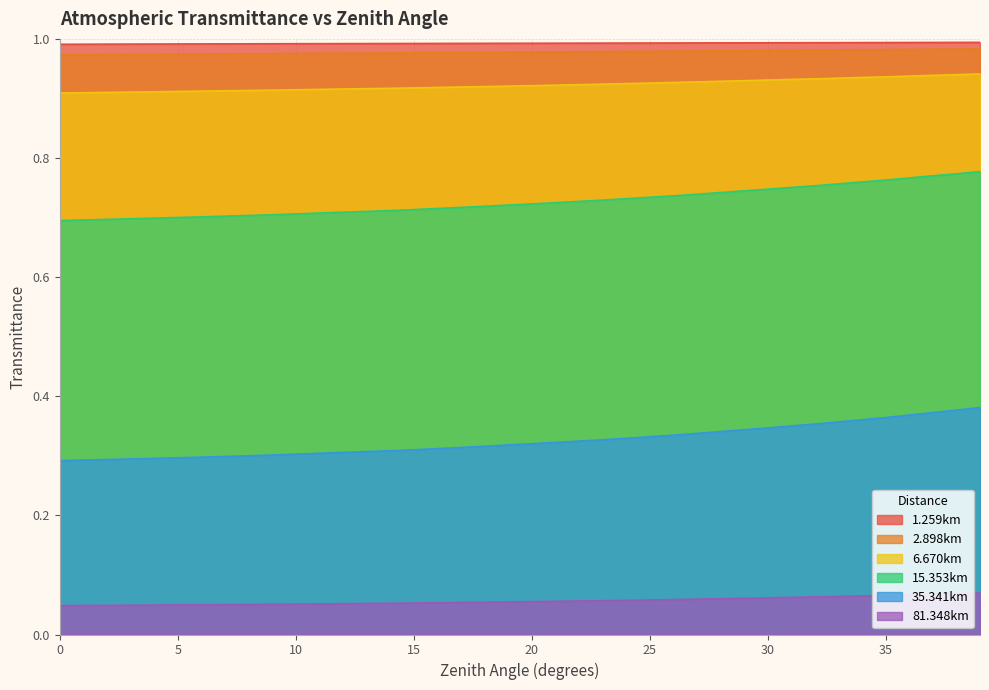

Reading right to left, extract all data points from this chart.

1.259km: 39=1.0	38=1.0	37=1.0	36=1.0	35=1.0	34=1.0	33=1.0	32=1.0	31=1.0	30=1.0	29=1.0	28=1.0	27=1.0	26=1.0	25=1.0	24=1.0	23=1.0	22=1.0	21=1.0	20=1.0	19=1.0	18=1.0	17=1.0	16=1.0	15=1.0	14=1.0	13=1.0	12=1.0	11=1.0	10=1.0	9=1.0	8=1.0	7=1.0	6=1.0	5=1.0	4=1.0	3=1.0	2=1.0	1=1.0	0=1.0
2.898km: 39=1.0	38=1.0	37=1.0	36=1.0	35=1.0	34=1.0	33=1.0	32=1.0	31=1.0	30=1.0	29=1.0	28=1.0	27=1.0	26=1.0	25=1.0	24=1.0	23=1.0	22=1.0	21=1.0	20=1.0	19=1.0	18=1.0	17=1.0	16=1.0	15=1.0	14=1.0	13=1.0	12=1.0	11=1.0	10=1.0	9=1.0	8=1.0	7=1.0	6=1.0	5=1.0	4=1.0	3=1.0	2=1.0	1=1.0	0=1.0
6.670km: 39=0.9	38=0.9	37=0.9	36=0.9	35=0.9	34=0.9	33=0.9	32=0.9	31=0.9	30=0.9	29=0.9	28=0.9	27=0.9	26=0.9	25=0.9	24=0.9	23=0.9	22=0.9	21=0.9	20=0.9	19=0.9	18=0.9	17=0.9	16=0.9	15=0.9	14=0.9	13=0.9	12=0.9	11=0.9	10=0.9	9=0.9	8=0.9	7=0.9	6=0.9	5=0.9	4=0.9	3=0.9	2=0.9	1=0.9	0=0.9
15.353km: 39=0.8	38=0.8	37=0.8	36=0.8	35=0.8	34=0.8	33=0.8	32=0.8	31=0.8	30=0.7	29=0.7	28=0.7	27=0.7	26=0.7	25=0.7	24=0.7	23=0.7	22=0.7	21=0.7	20=0.7	19=0.7	18=0.7	17=0.7	16=0.7	15=0.7	14=0.7	13=0.7	12=0.7	11=0.7	10=0.7	9=0.7	8=0.7	7=0.7	6=0.7	5=0.7	4=0.7	3=0.7	2=0.7	1=0.7	0=0.7
35.341km: 39=0.4	38=0.4	37=0.4	36=0.4	35=0.4	34=0.4	33=0.4	32=0.4	31=0.4	30=0.3	29=0.3	28=0.3	27=0.3	26=0.3	25=0.3	24=0.3	23=0.3	22=0.3	21=0.3	20=0.3	19=0.3	18=0.3	17=0.3	16=0.3	15=0.3	14=0.3	13=0.3	12=0.3	11=0.3	10=0.3	9=0.3	8=0.3	7=0.3	6=0.3	5=0.3	4=0.3	3=0.3	2=0.3	1=0.3	0=0.3
81.348km: 39=0.1	38=0.1	37=0.1	36=0.1	35=0.1	34=0.1	33=0.1	32=0.1	31=0.1	30=0.1	29=0.1	28=0.1	27=0.1	26=0.1	25=0.1	24=0.1	23=0.1	22=0.1	21=0.1	20=0.1	19=0.1	18=0.1	17=0.1	16=0.1	15=0.1	14=0.1	13=0.1	12=0.1	11=0.1	10=0.1	9=0.1	8=0.1	7=0.1	6=0.0	5=0.0	4=0.0	3=0.0	2=0.0	1=0.0	0=0.0